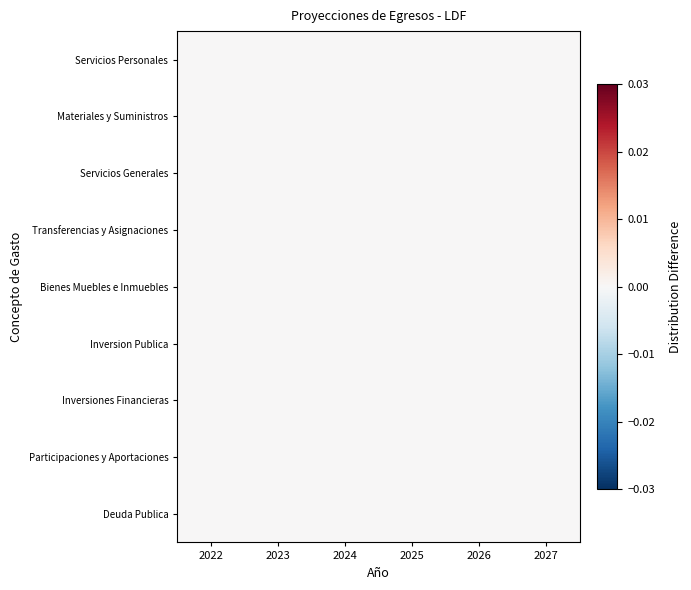

Between 2024 and 2026, which is larger?

2024